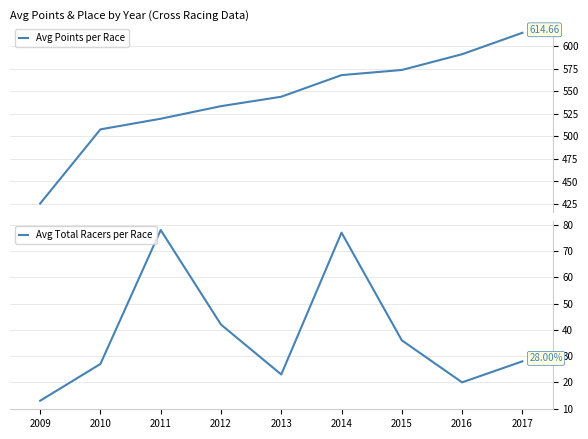

Reading left to right, what are all the values shown in this chart?

Avg Points per Race: 2009=425.5	2010=507.7	2011=519.5	2012=533.4	2013=543.9	2014=567.8	2015=573.5	2016=590.9	2017=614.7
Avg Total Racers per Race: 2009=13.0	2010=27.0	2011=78.0	2012=42.0	2013=23.0	2014=77.0	2015=36.0	2016=20.0	2017=28.0